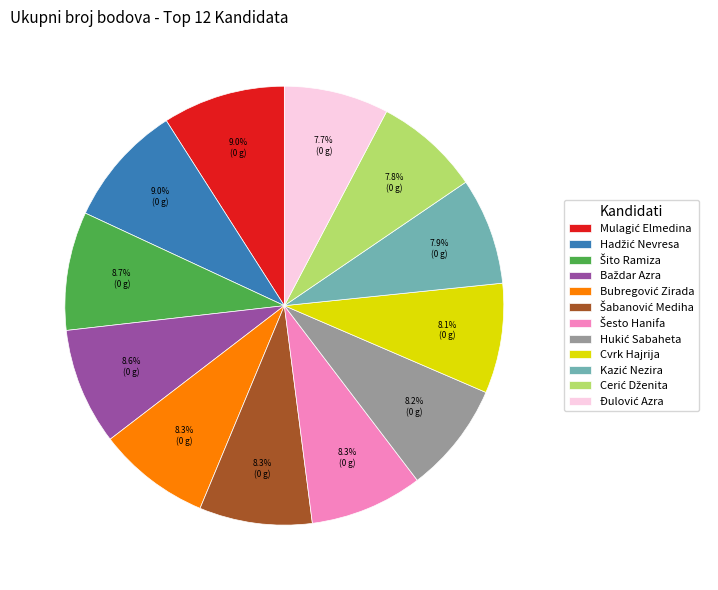

Does any single category account for the majority?

No